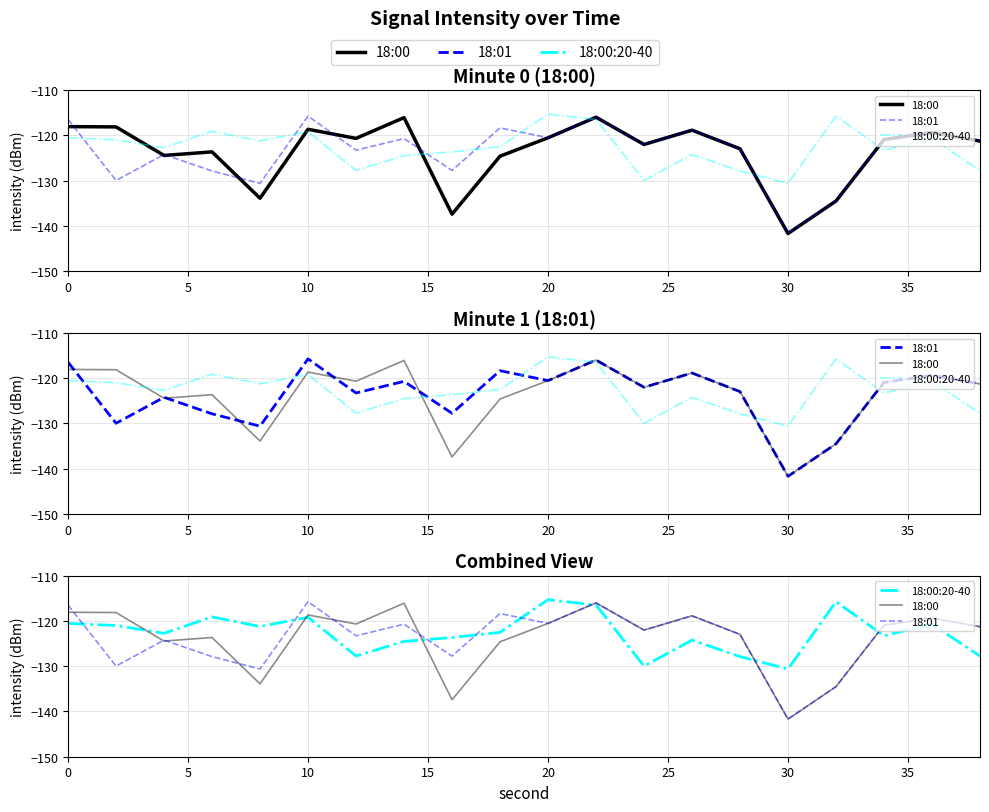

At how many categories does at least one series exceed -120?

11